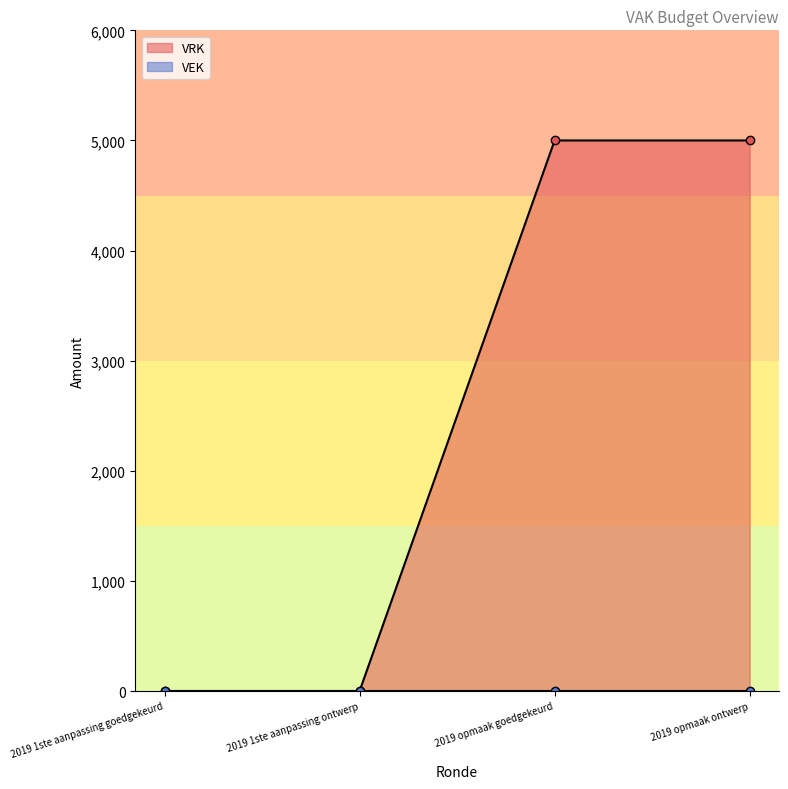

What is the difference between the values at 2019 1ste aanpassing ontwerp and 2019 opmaak goedgekeurd?

5000